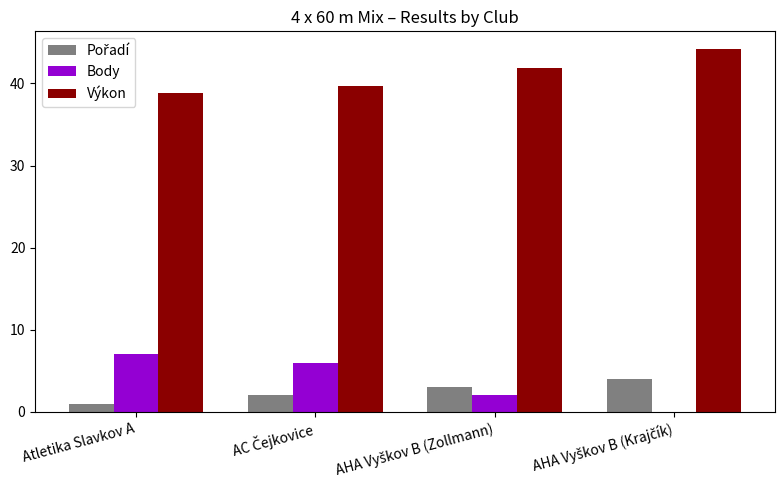

Which series has the largest total across all categories?

Výkon